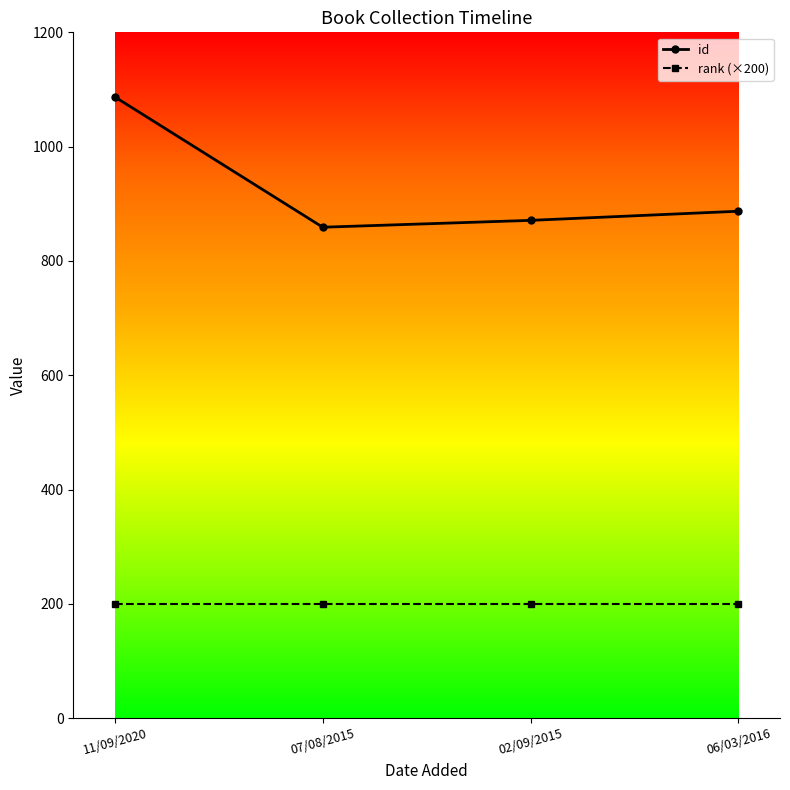

What is the minimum value shown in the chart?

200